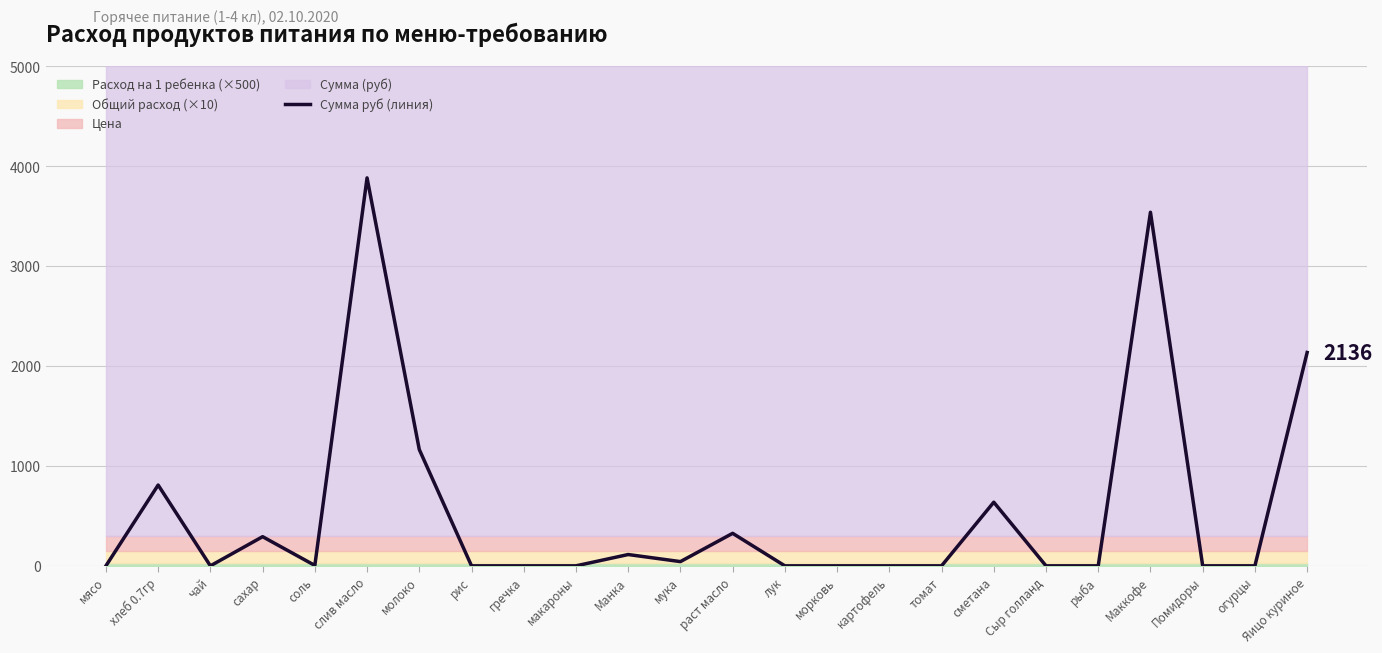

The value at рис is -2089.2. True or false?

False